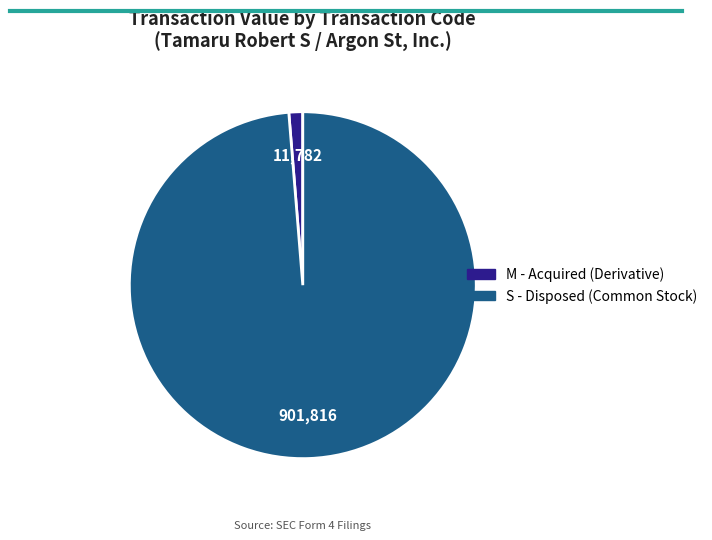

How many segments does this pie chart have?

2